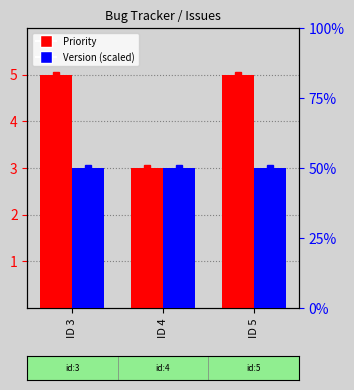

At which category is the sum across all series the highest?

ID 3